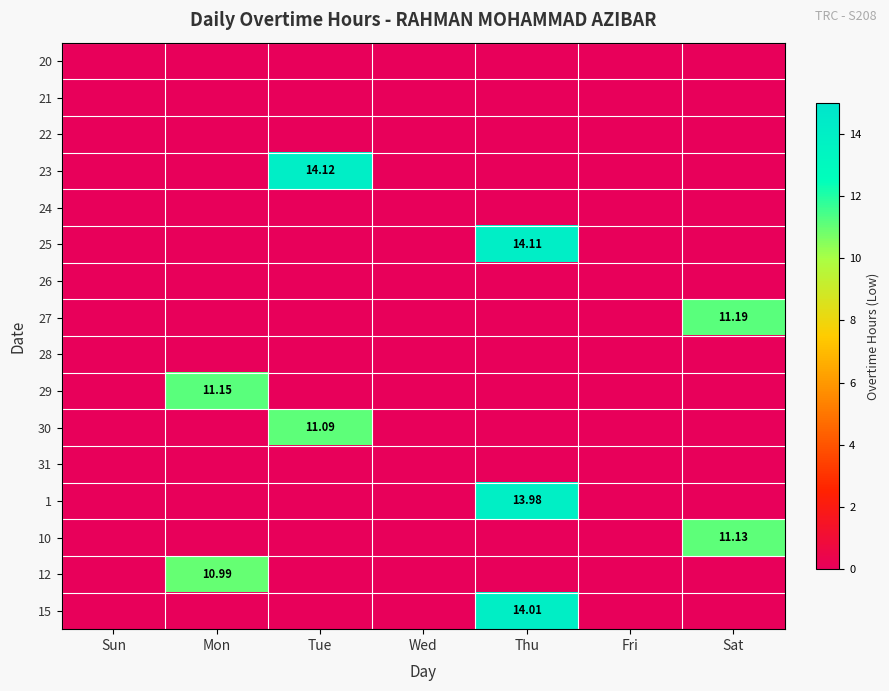

The 30 series shows -6.5 at Sun. True or false?

False